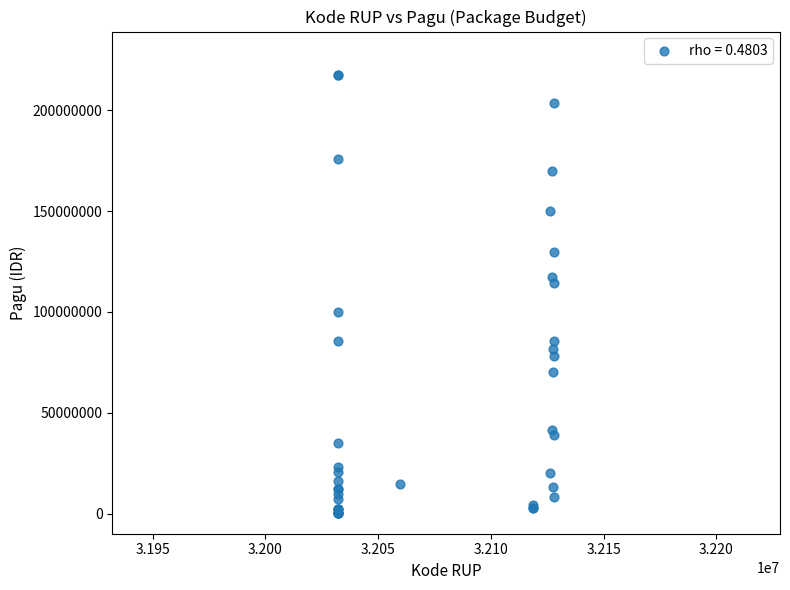

What Y value in the scatter plot is closest to 108830000?

114296000